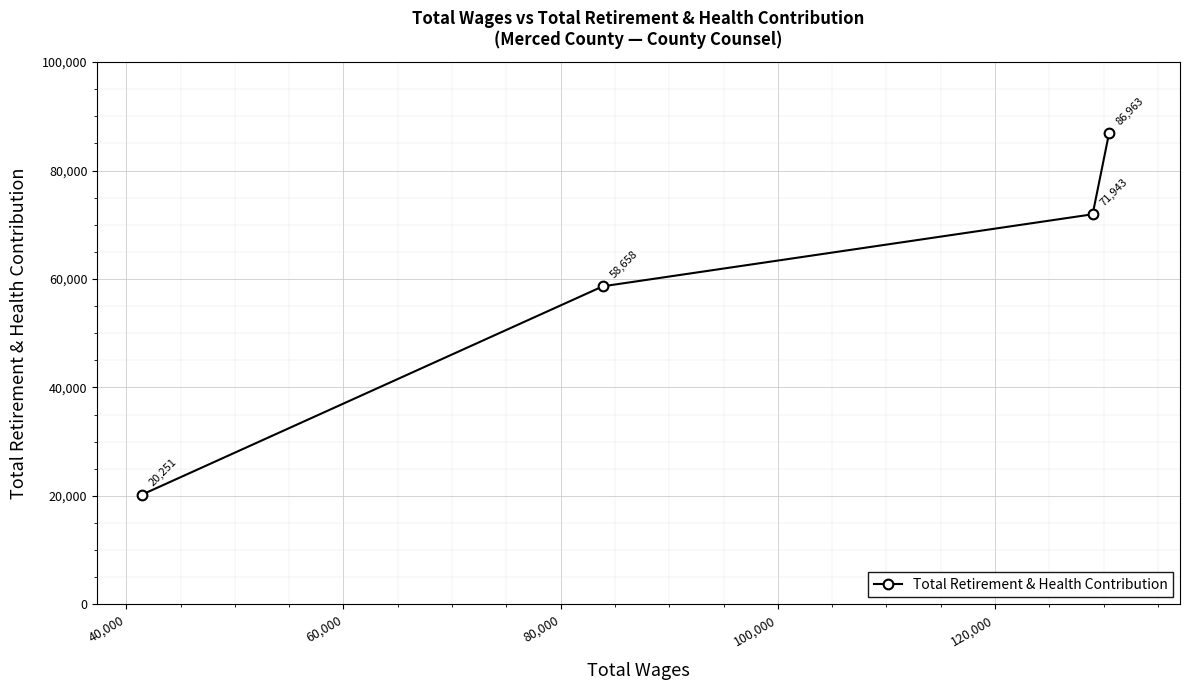

Count the values in the range 58658 to 86963.

3